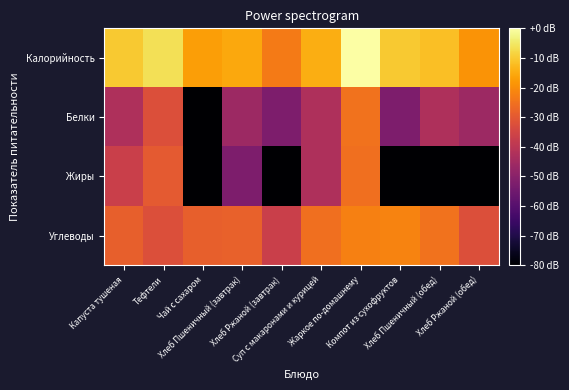

At Жаркое по-домашнему, list the series in order from largest to smallest.

Калорийность, Углеводы, Белки, Жиры